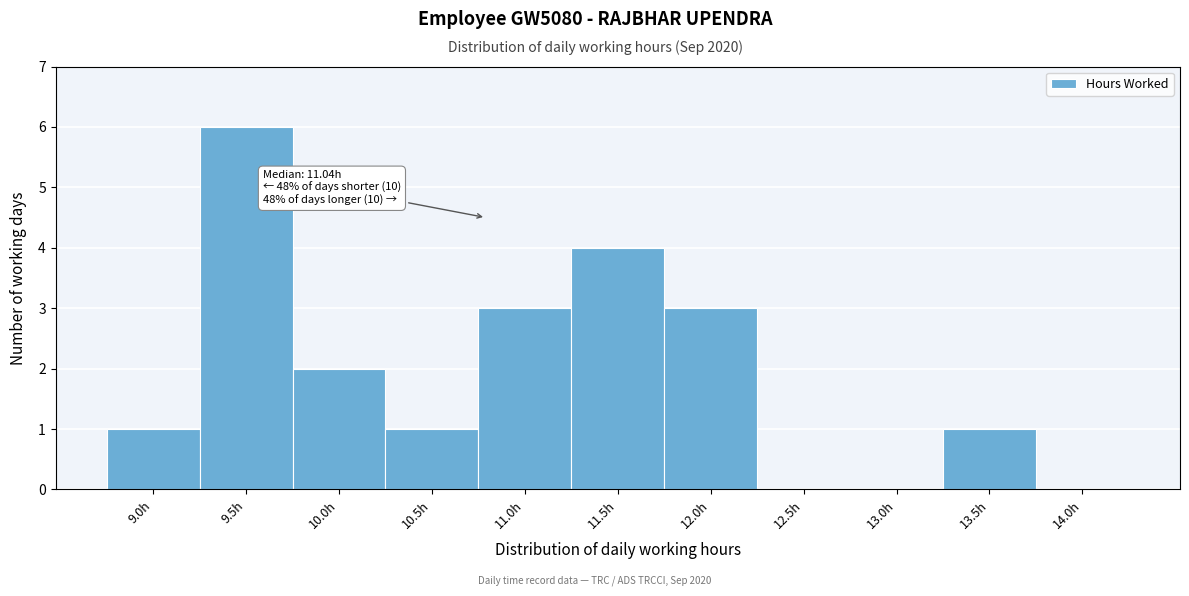

Reading right to left, list all the values displayed in this chart.

14.0h=0	13.5h=1	13.0h=0	12.5h=0	12.0h=3	11.5h=4	11.0h=3	10.5h=1	10.0h=2	9.5h=6	9.0h=1